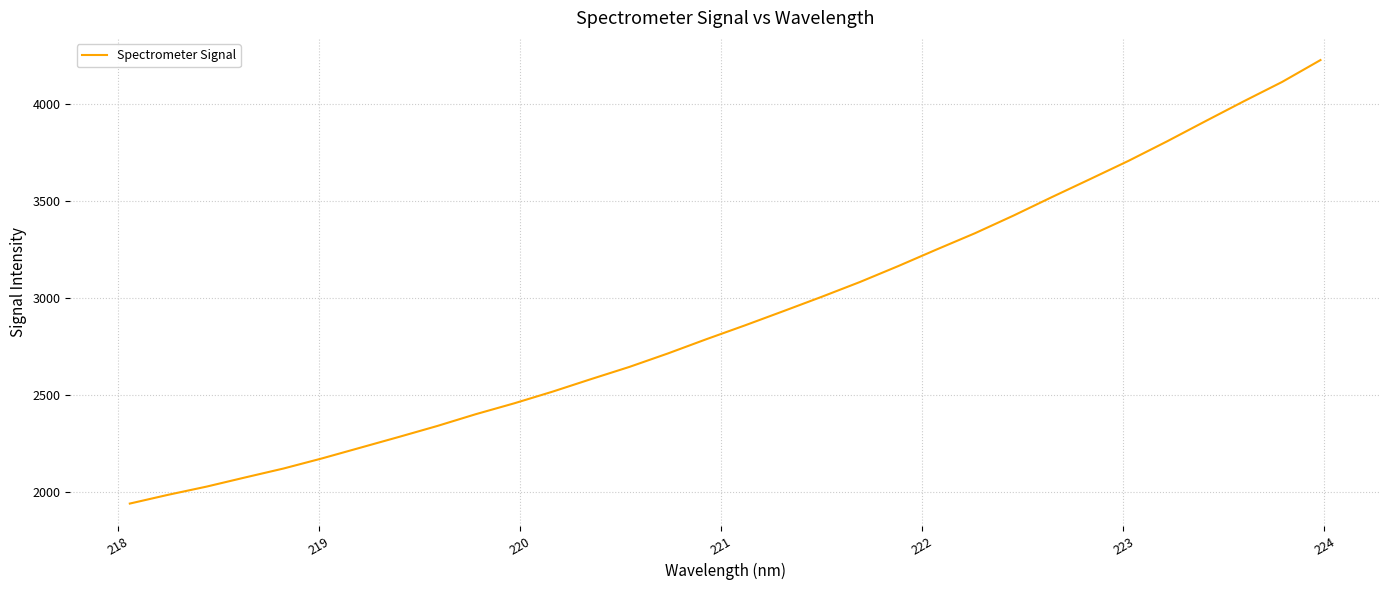

What is the average value?

2913.1